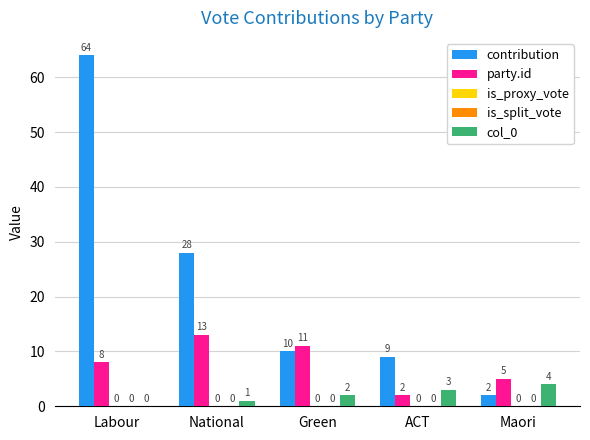

What are all the series names shown in the legend?

contribution, party.id, is_proxy_vote, is_split_vote, col_0